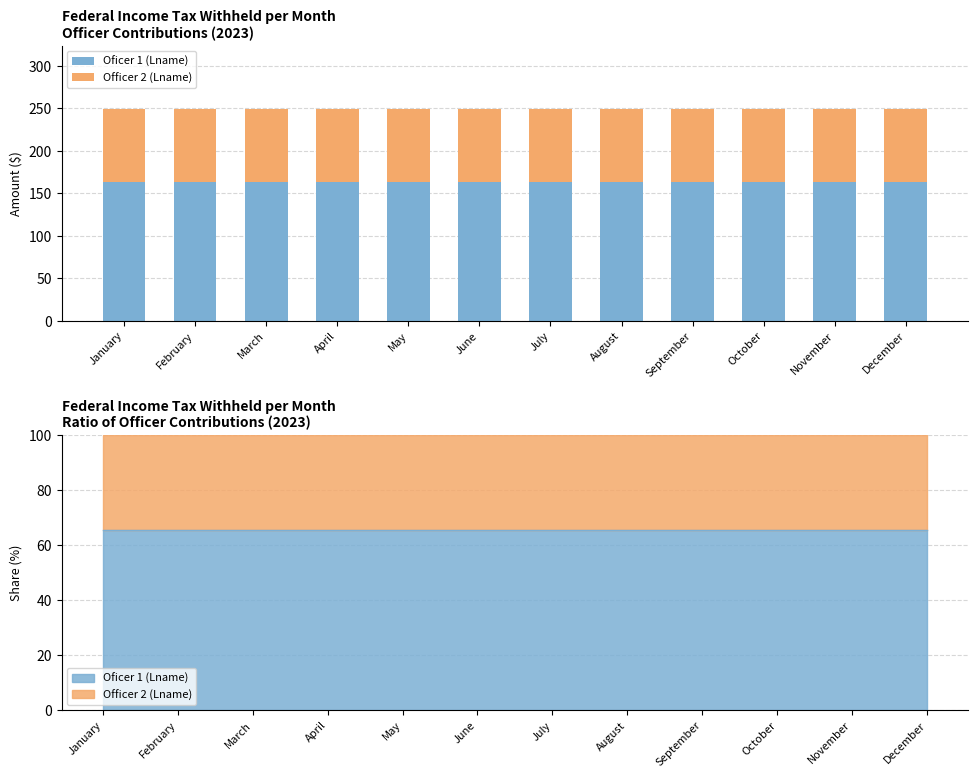

At September, list the series in order from smallest to largest.

Officer 2 (Lname), Oficer 1 (Lname)